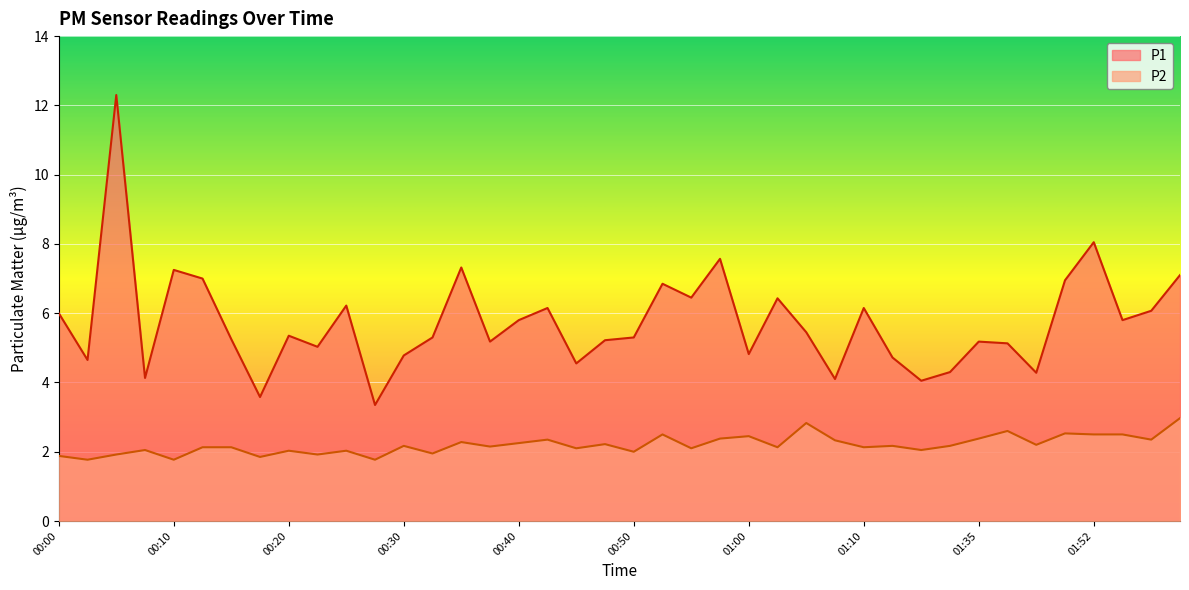

How many interior local peaks does the P1 series have?

12